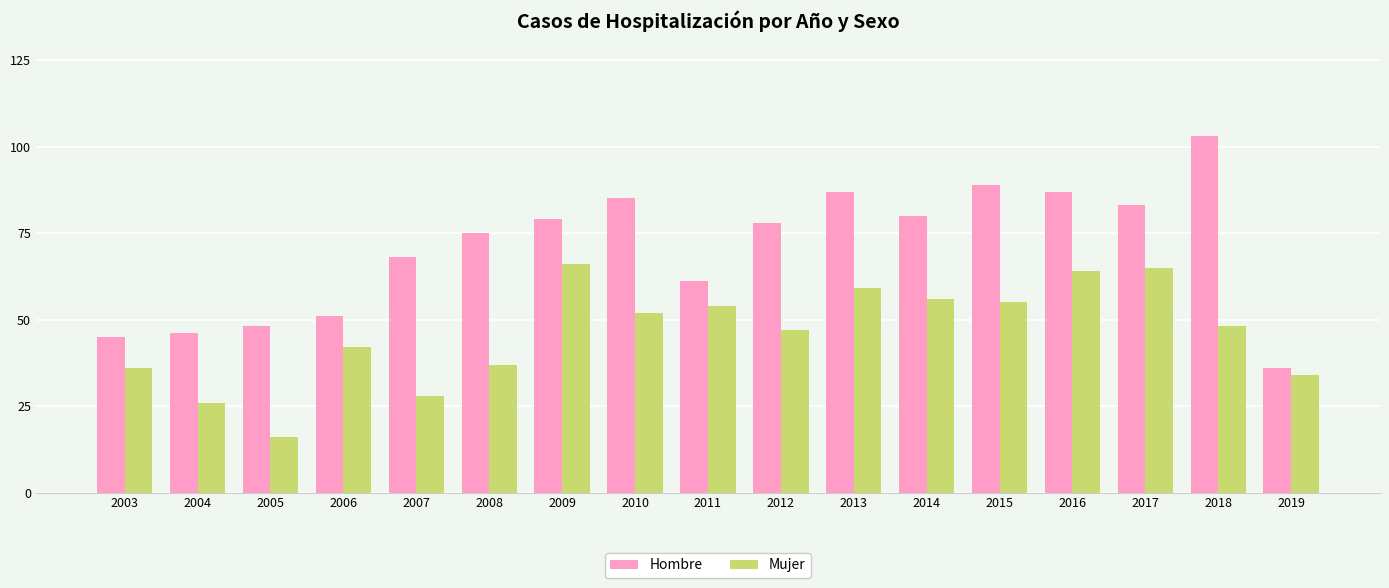

List the series in order of their peak value, highest first.

Hombre, Mujer